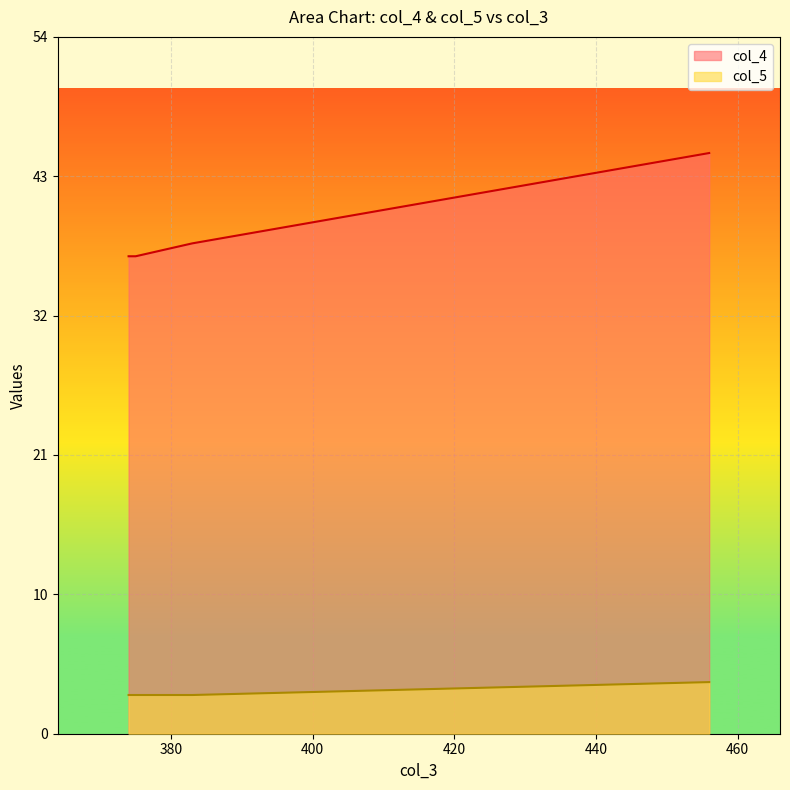

What is the approximate value of col_4 at 374?

37